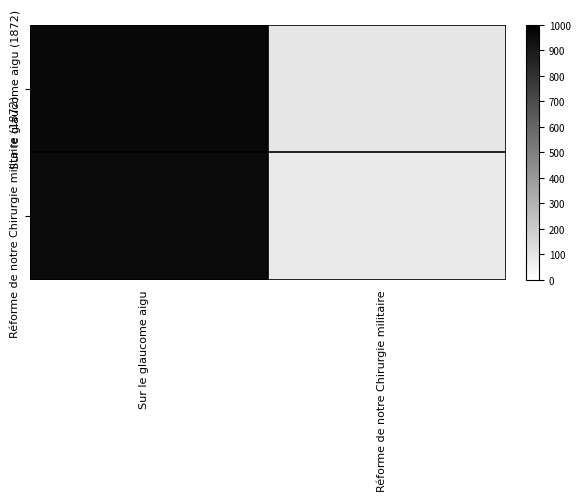

List the series in order of their overall mean, highest first.

Sur le glaucome aigu (1872), Réforme de notre Chirurgie militaire (1872)